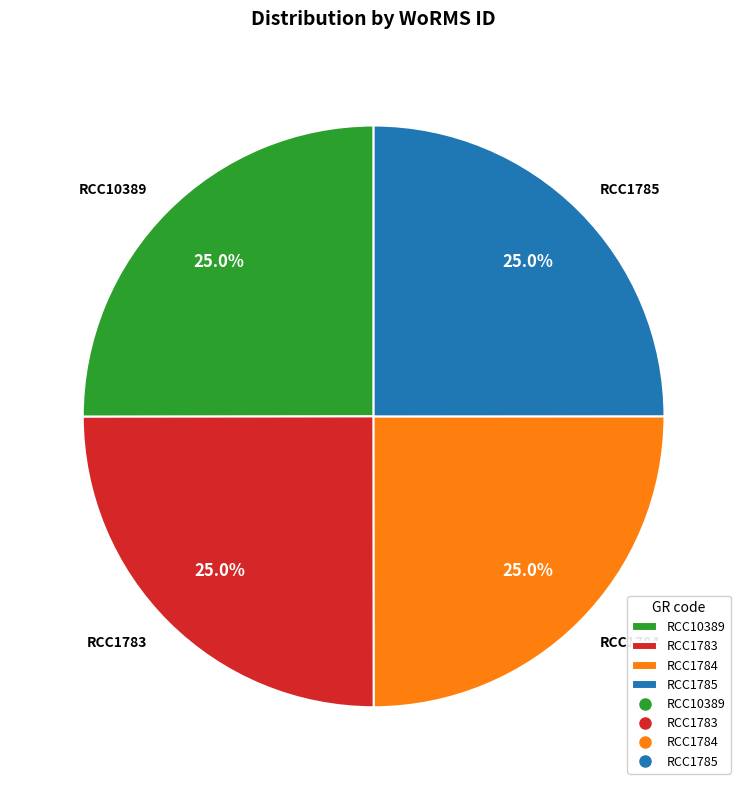

What percentage is the RCC1783 slice, to the nearest percent?

25%